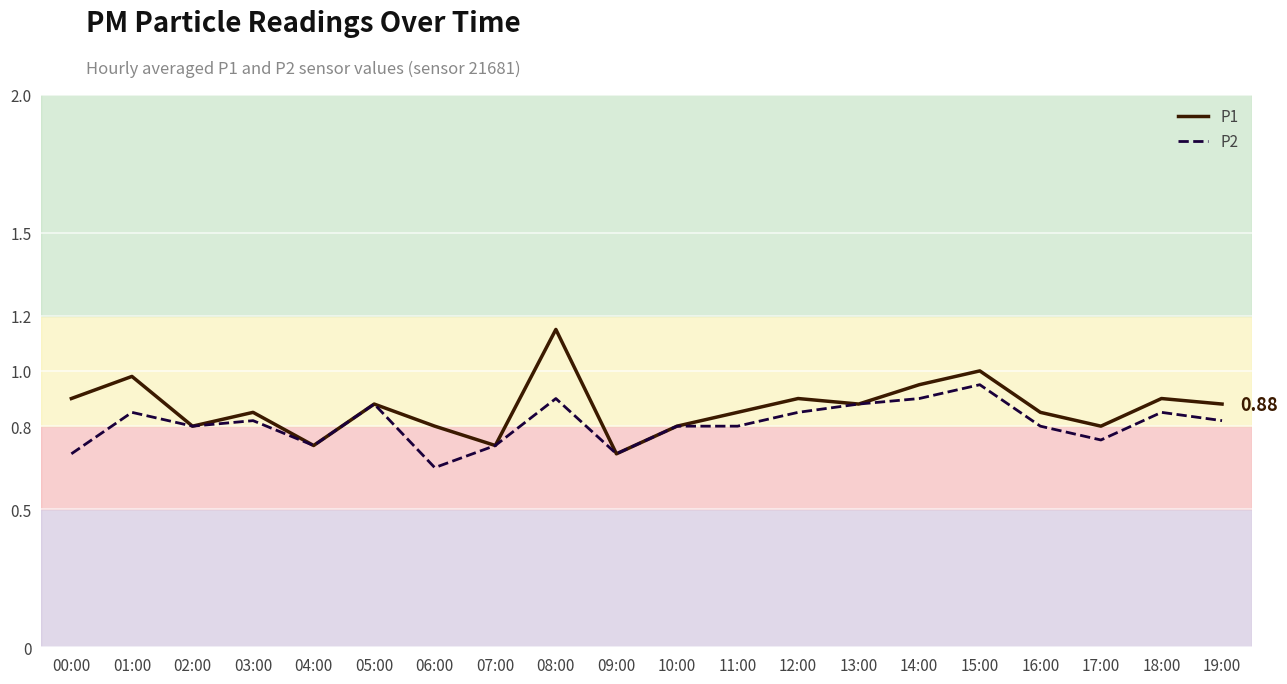

What is the approximate value of P2 at 09:00?

0.7